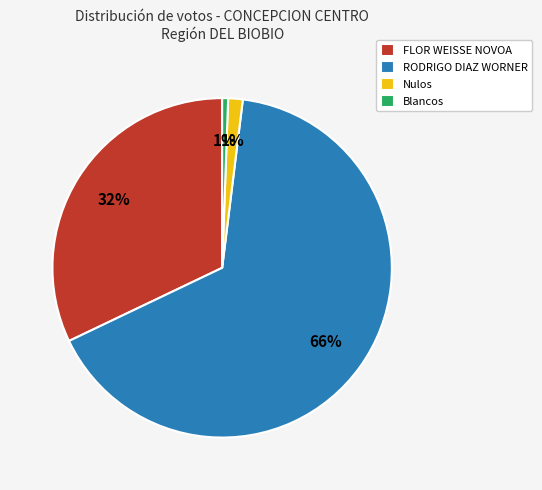

Approximately how many times larger is the value at FLOR WEISSE NOVOA compared to RODRIGO DIAZ WORNER?

0.5